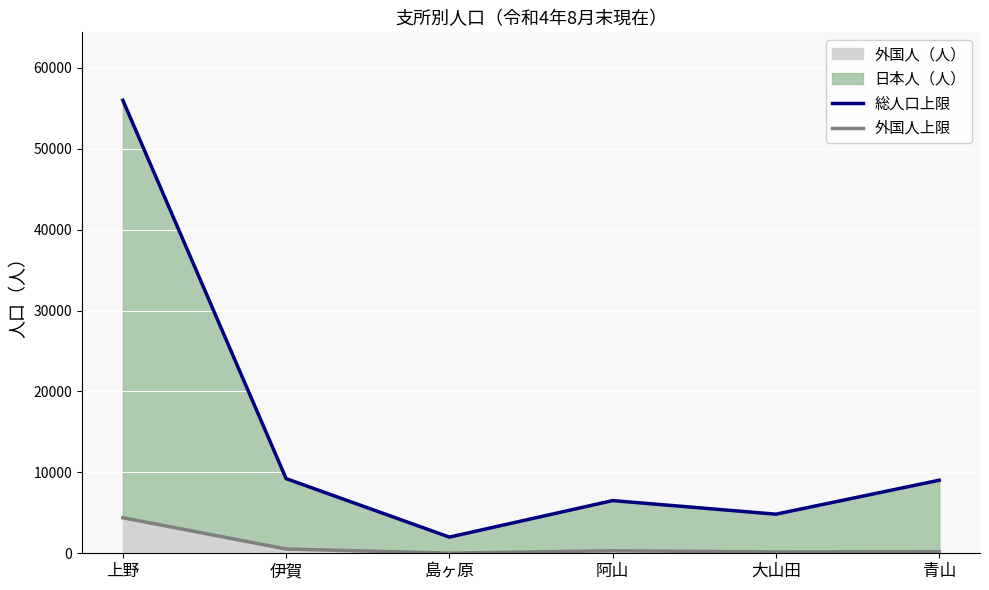

Between 伊賀 and 阿山, which series saw the biggest shift?

総人口上限